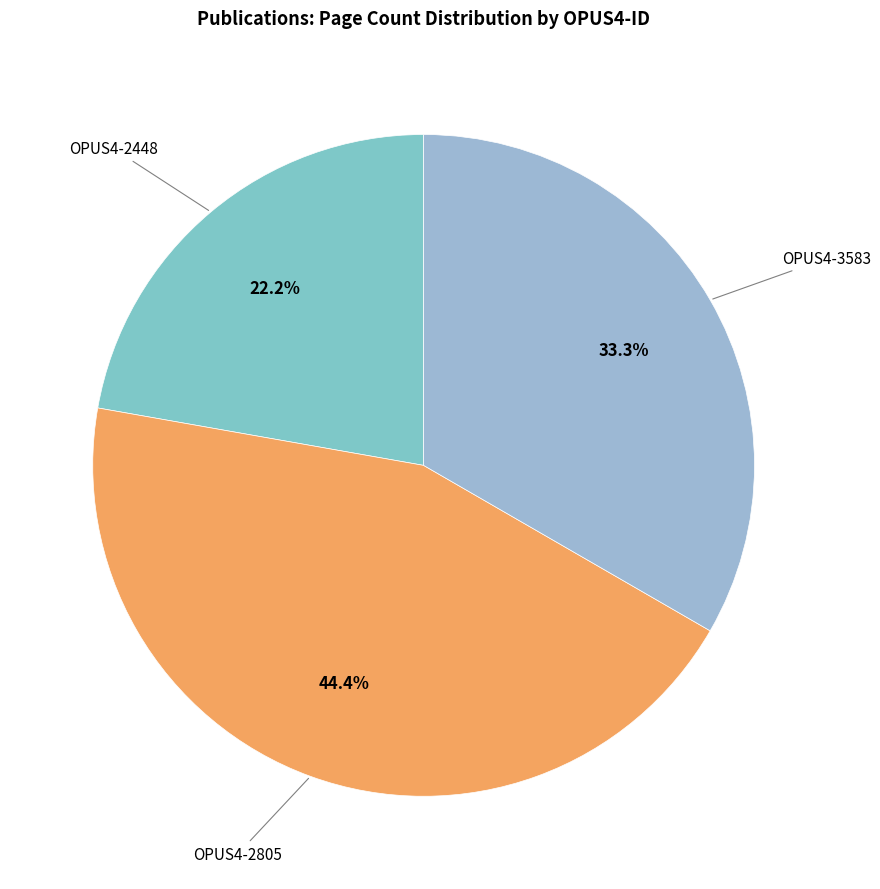

What is the smallest slice in the pie chart?

OPUS4-2448